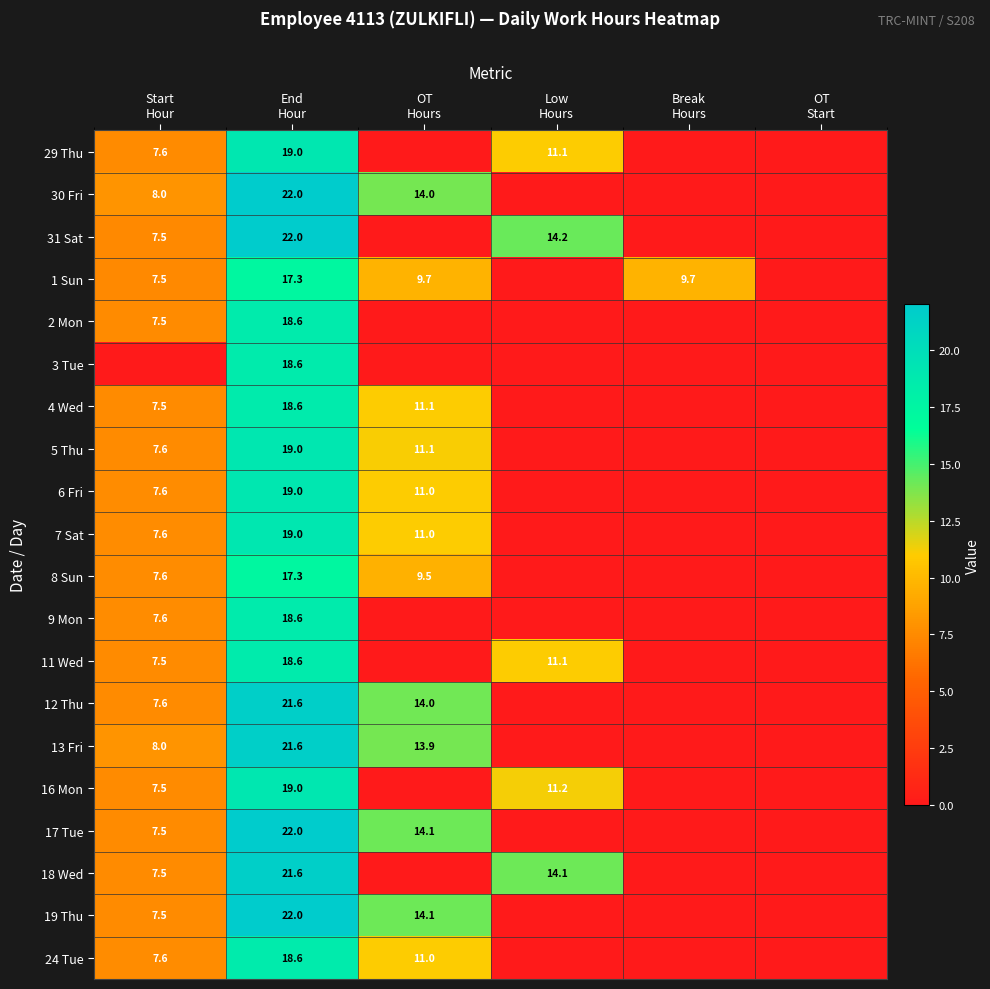

Which category has the lowest value in the 3 Tue series?

Start Hour